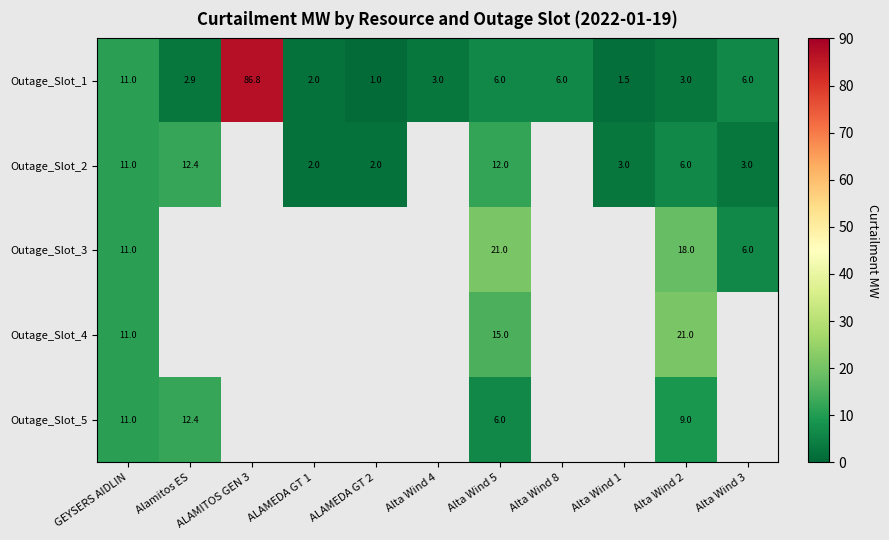

What value does the Outage_Slot_1 series have at Alta Wind 8?

6.0